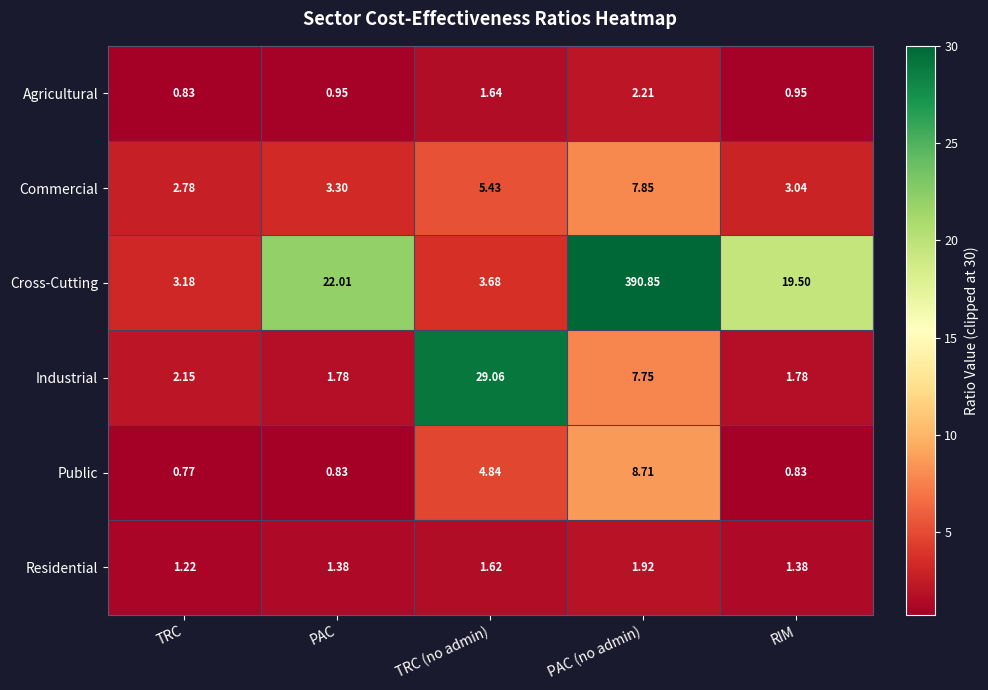

At which label does Cross-Cutting first exceed 19?

PAC